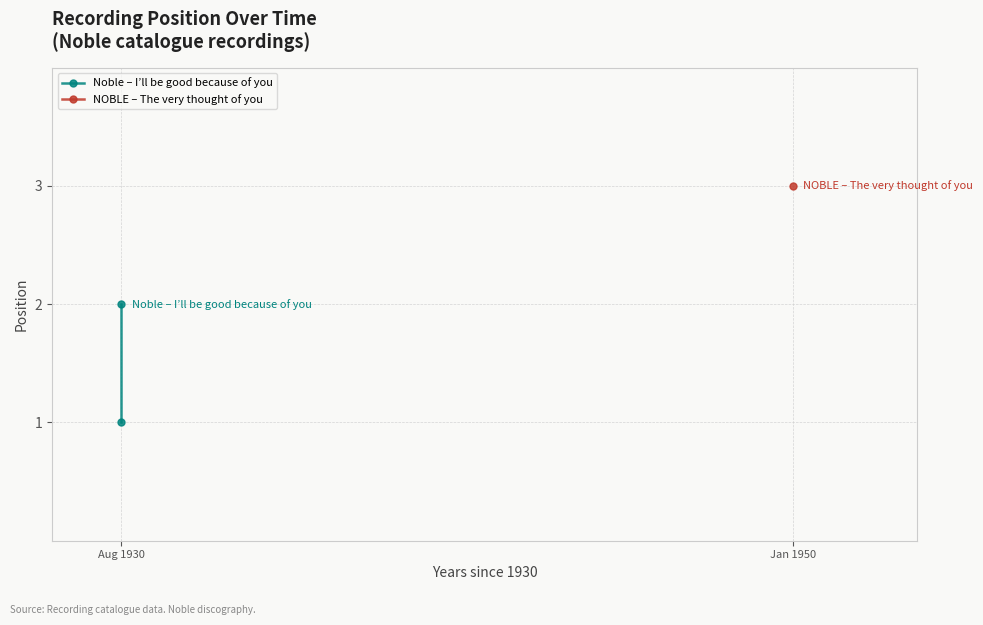

What is the minimum value shown in the chart?

1